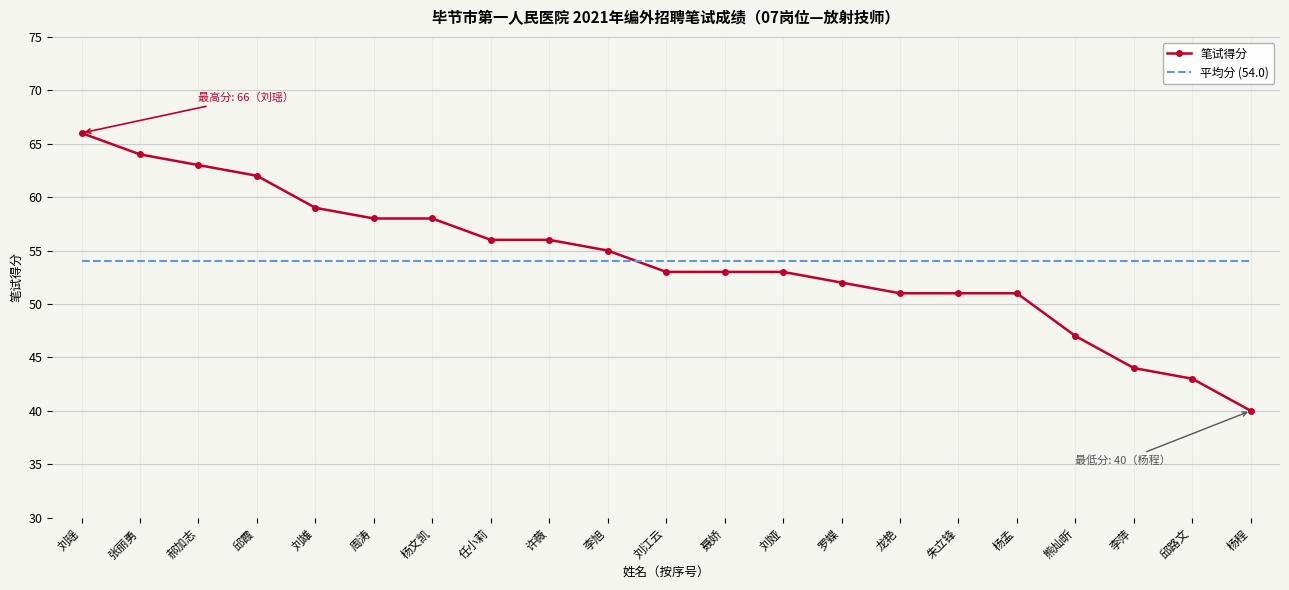

What position from the left is 郝加志?

3